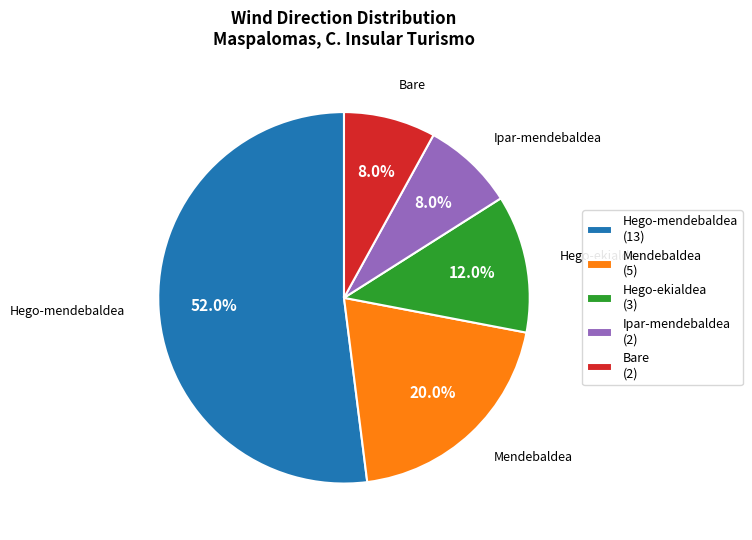

Count the number of slices in the pie.

5